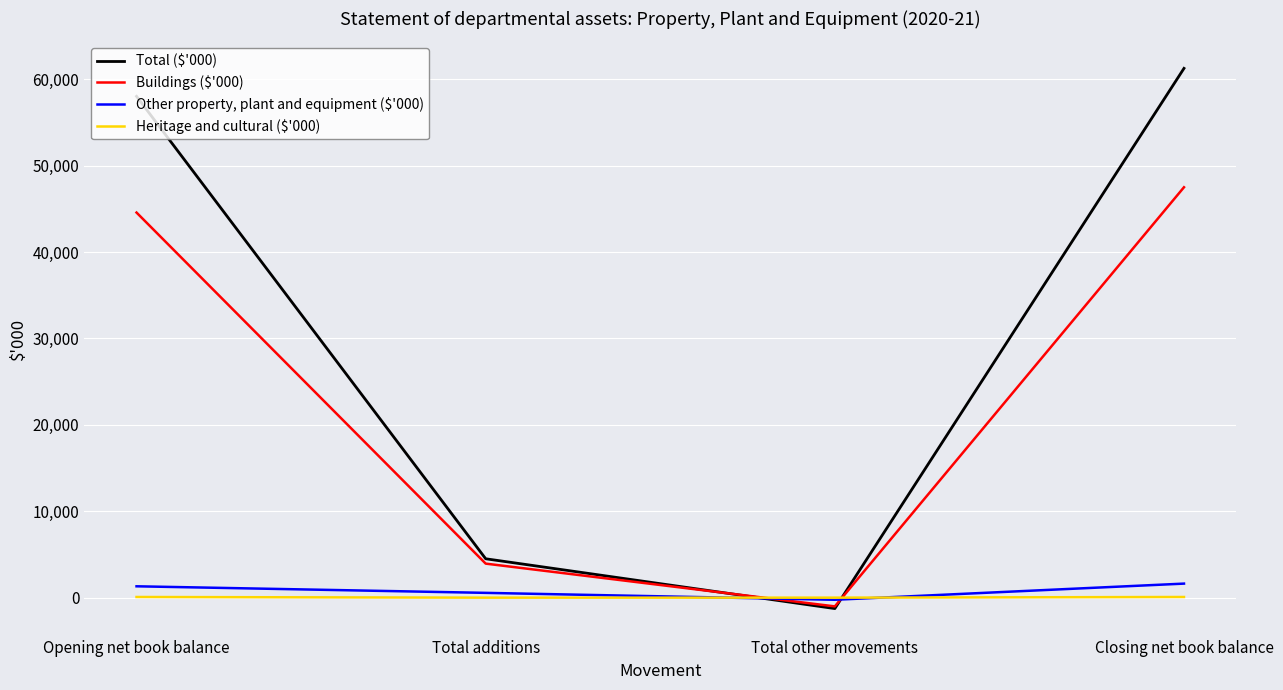

Read the Buildings ($'000) value at Closing net book balance, to the nearest 100.

47500